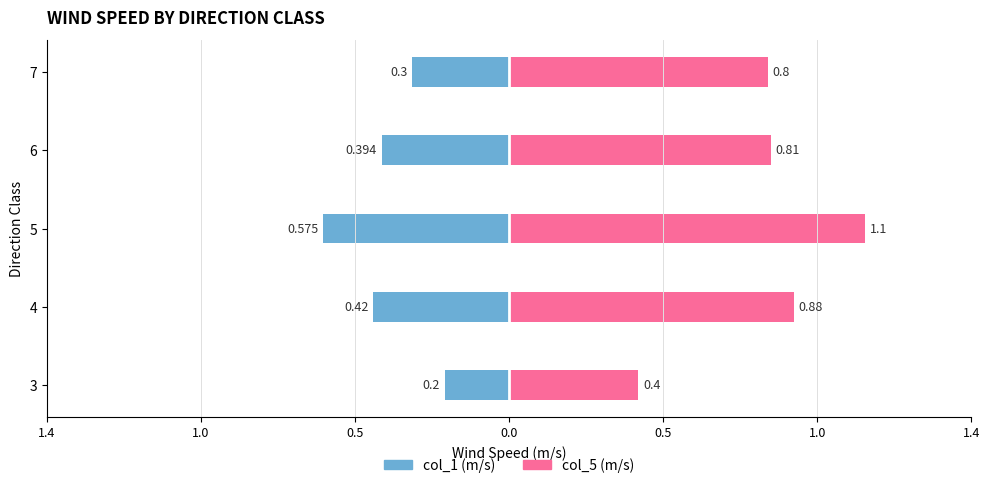

Count the number of categories in the chart.

5